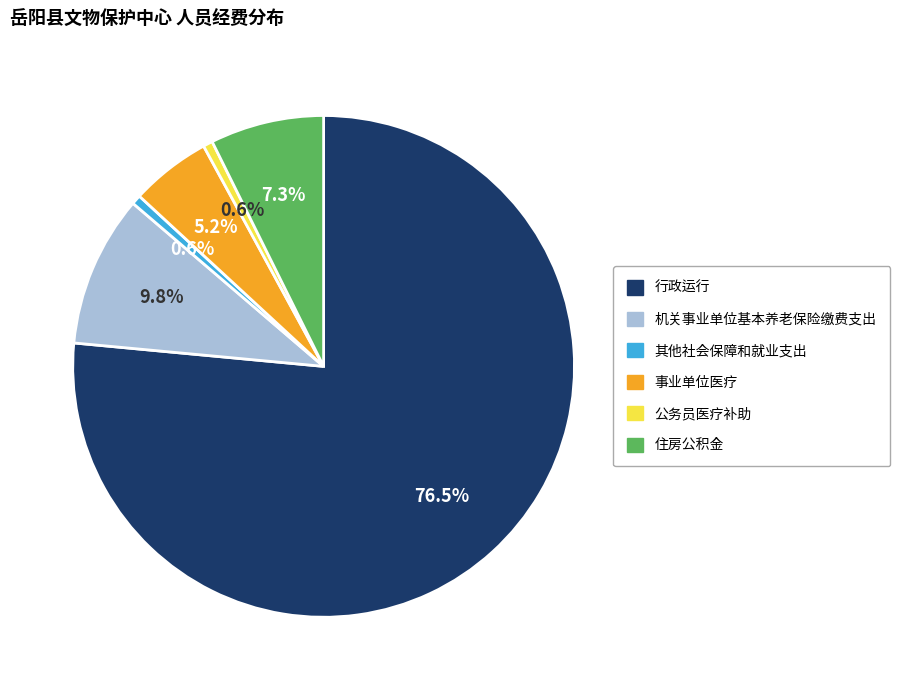

Is it true that 事业单位医疗 is 5% of the pie?

True